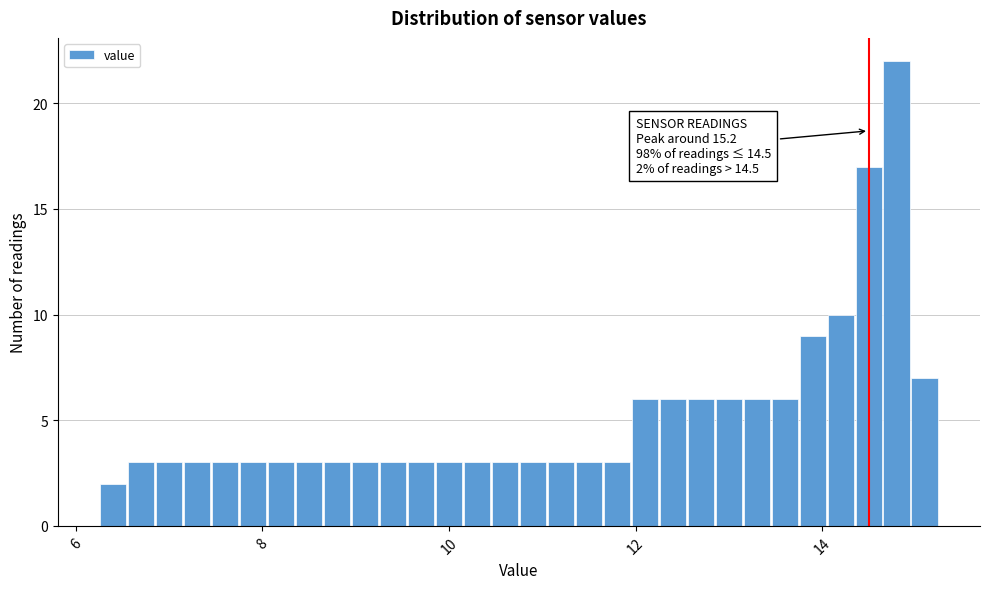

Around what value on the x-axis is the tallest bar? Give the approximate position of its centre, as read against the axis.

14.8